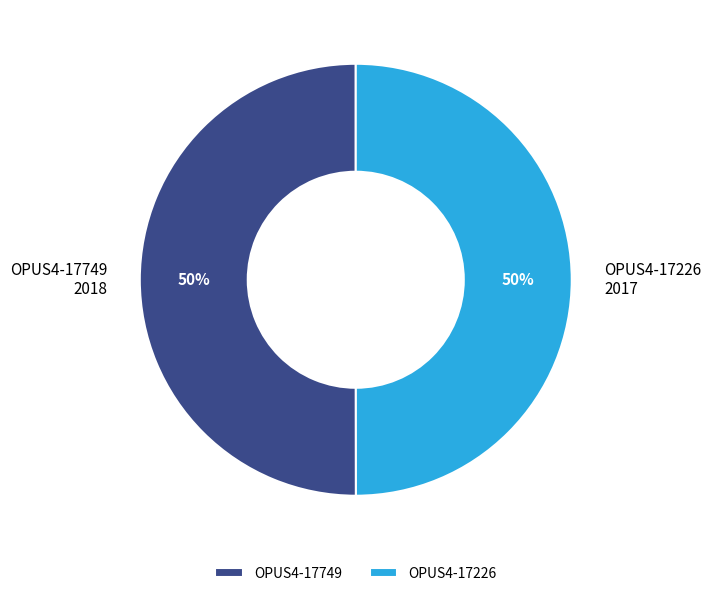

To the nearest percent, what is the average slice percentage?

50%